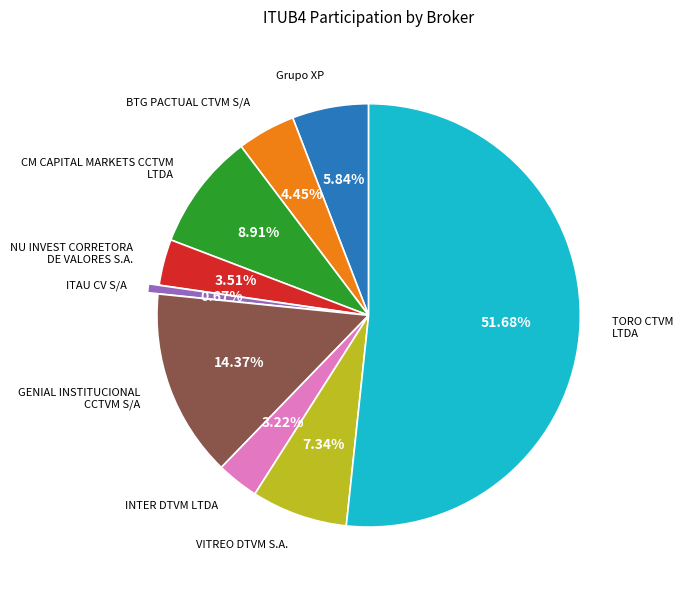

Does any single category account for the majority?

Yes